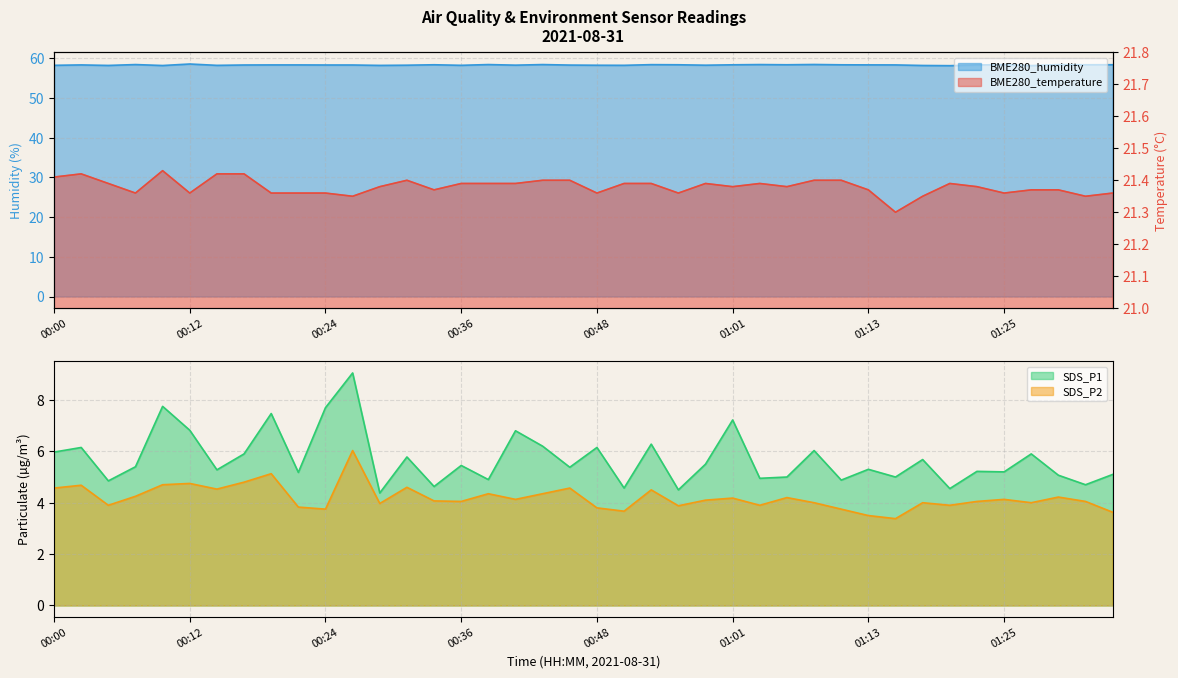

Read the SDS_P1 value at 00:29.

4.4